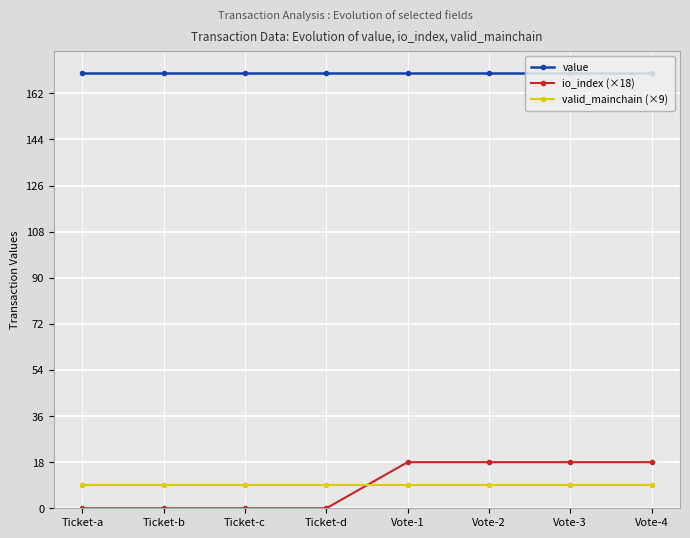

True or false: value and io_index (×18) cross at least once.

False